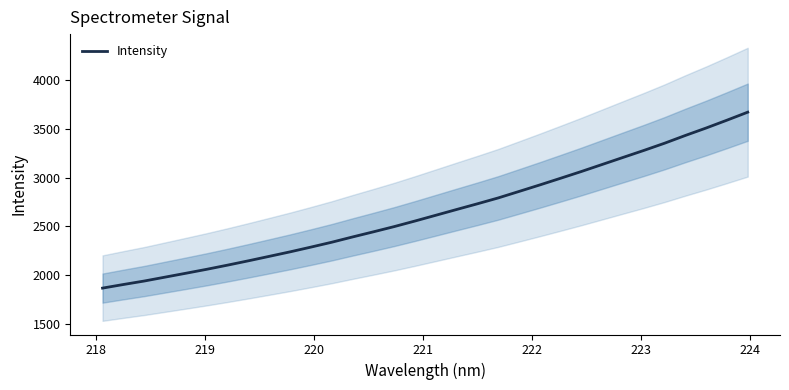

How many data points does each series have?

32